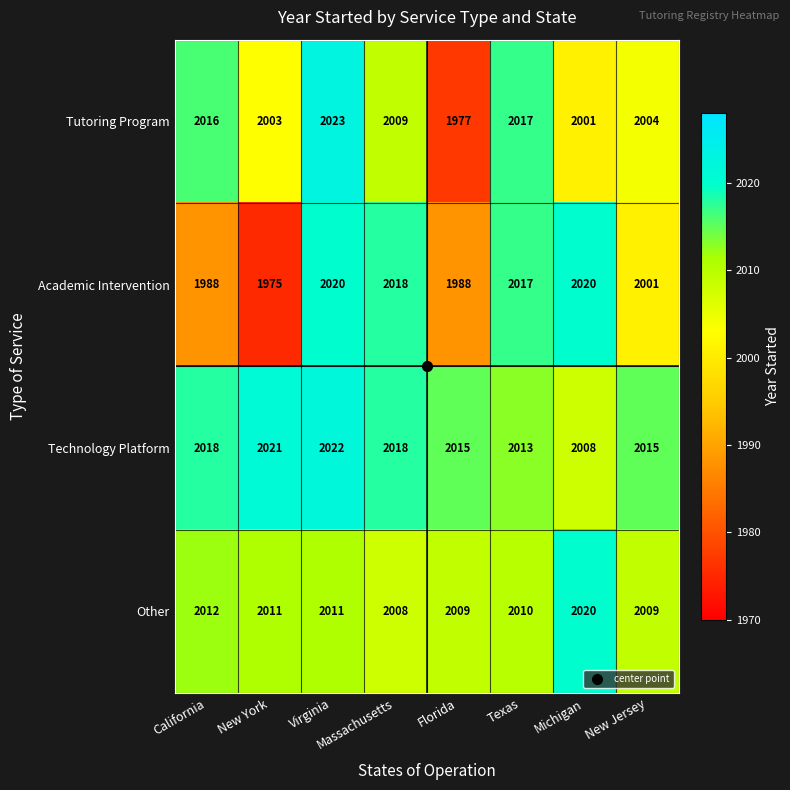

What is the average value of the Other series?

2011